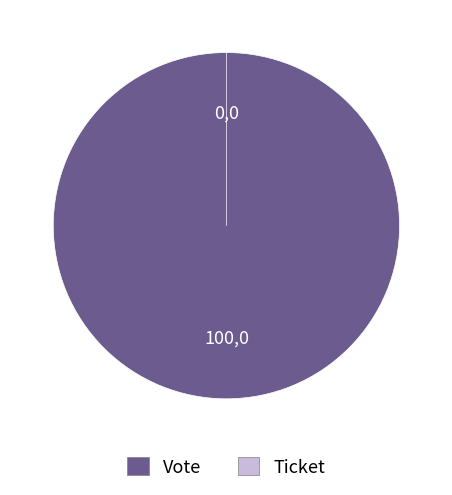

To the nearest percent, what is the average slice percentage?

50%